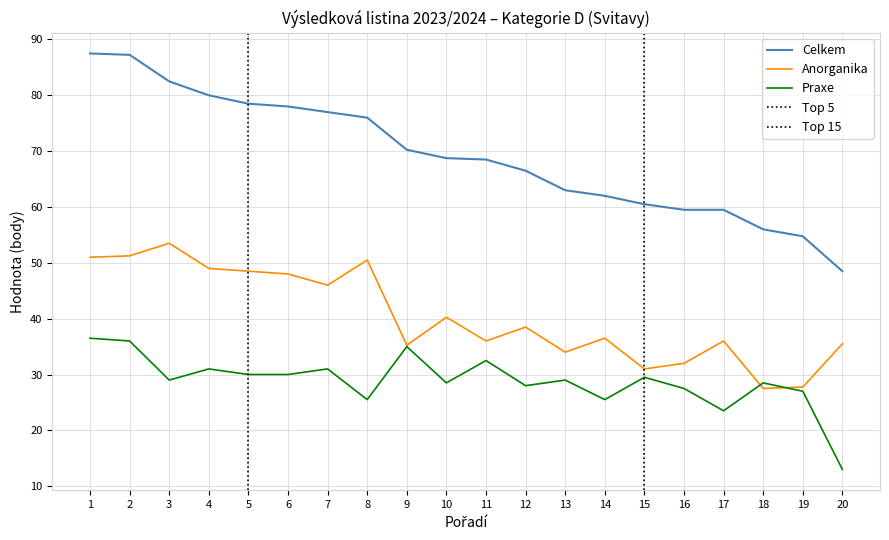

At which label does Anorganika first exceed 38?

1